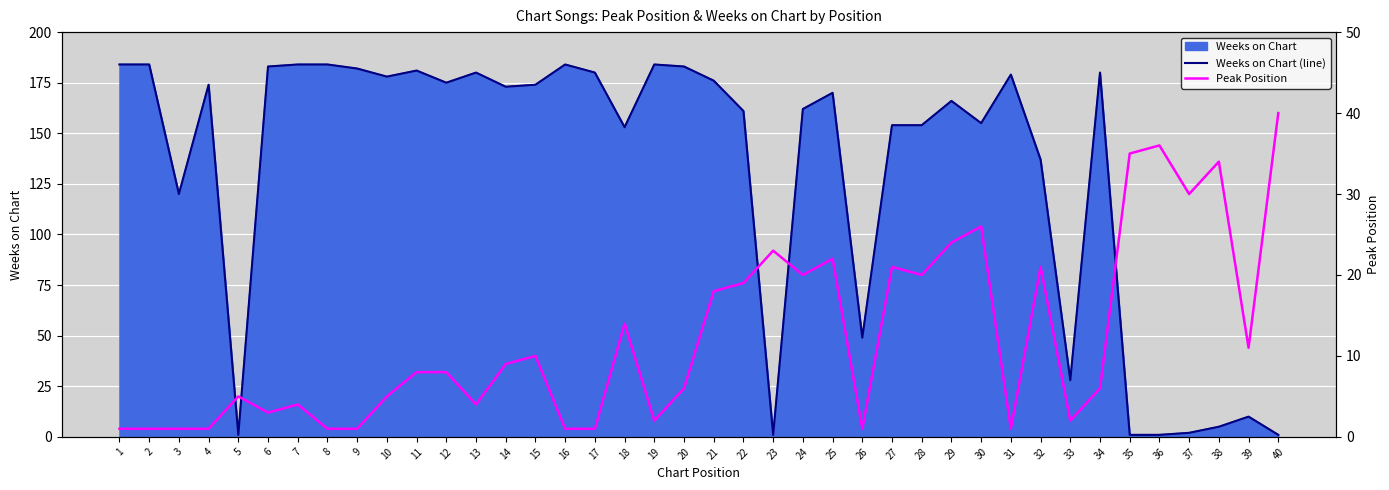

Where do Peak Position and Weeks on Chart (line) first cross each other?

4 and 5